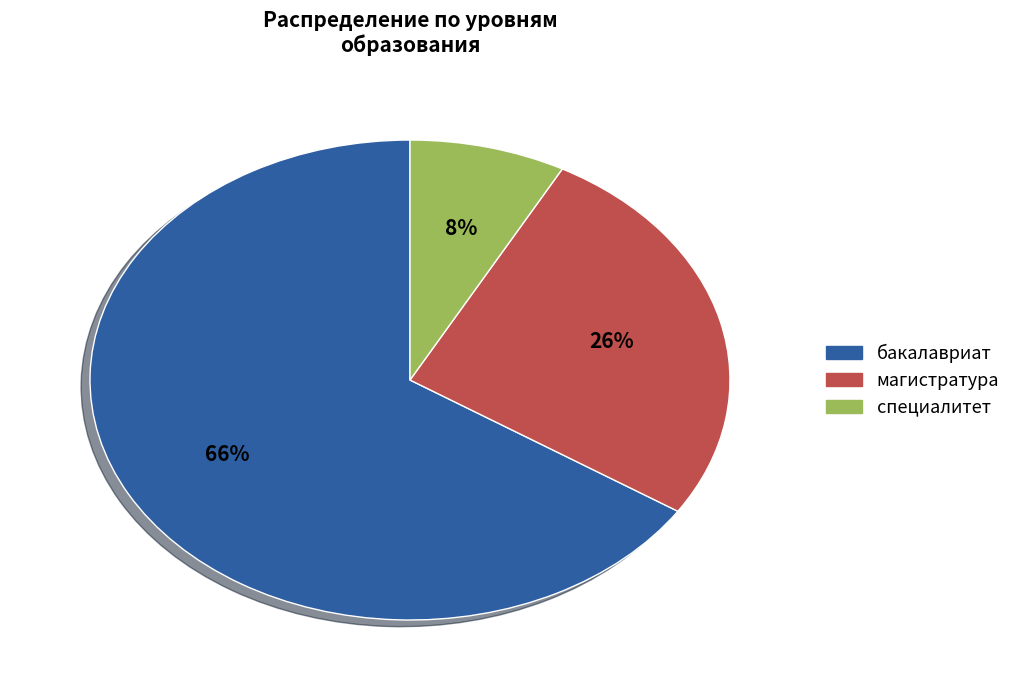

What is the majority slice?

бакалавриат